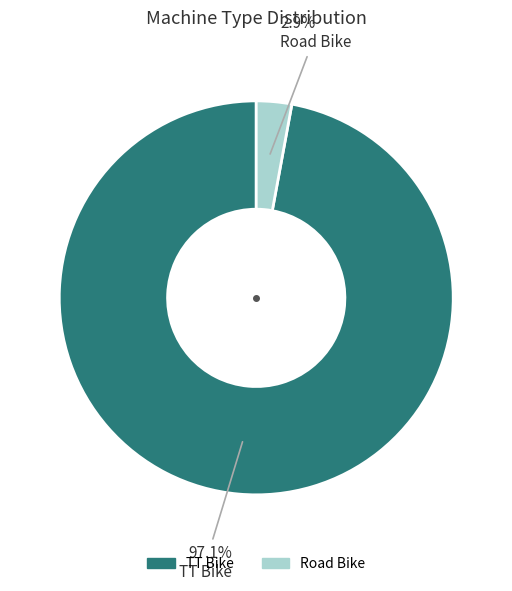

To the nearest percent, what is the difference between the largest and smallest slice percentages?

94%